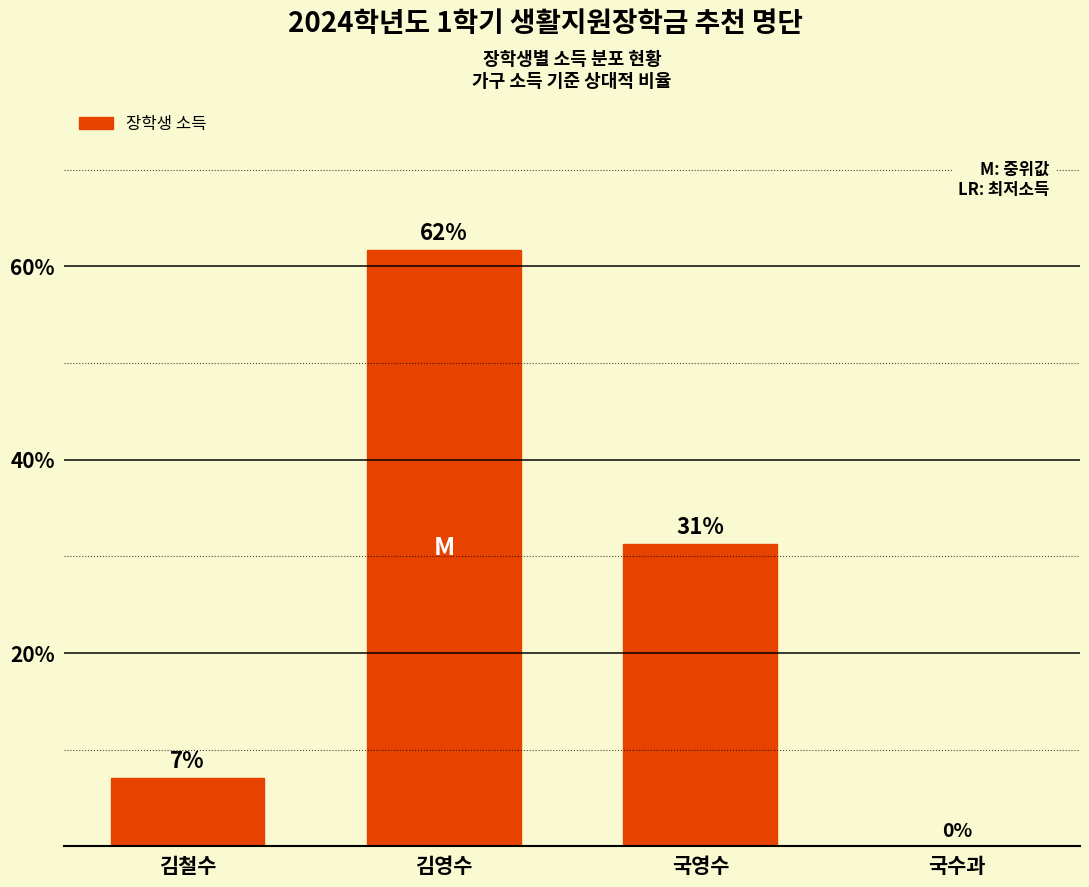

What is the maximum value shown in the chart?

61.7